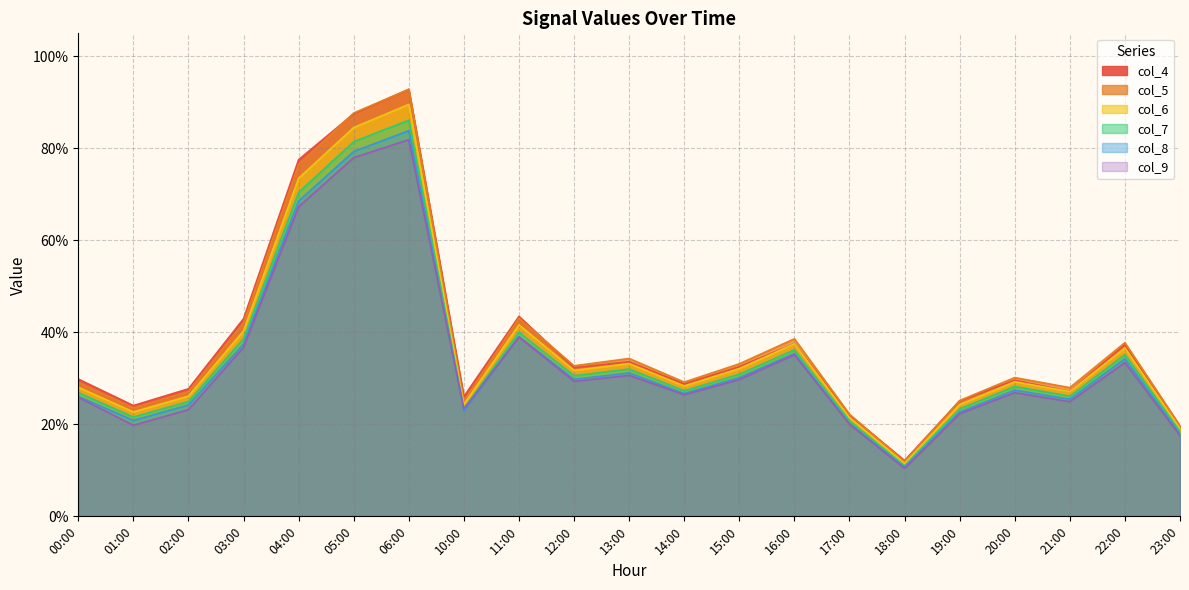

What is the label of the 10th point from the left?

12:00